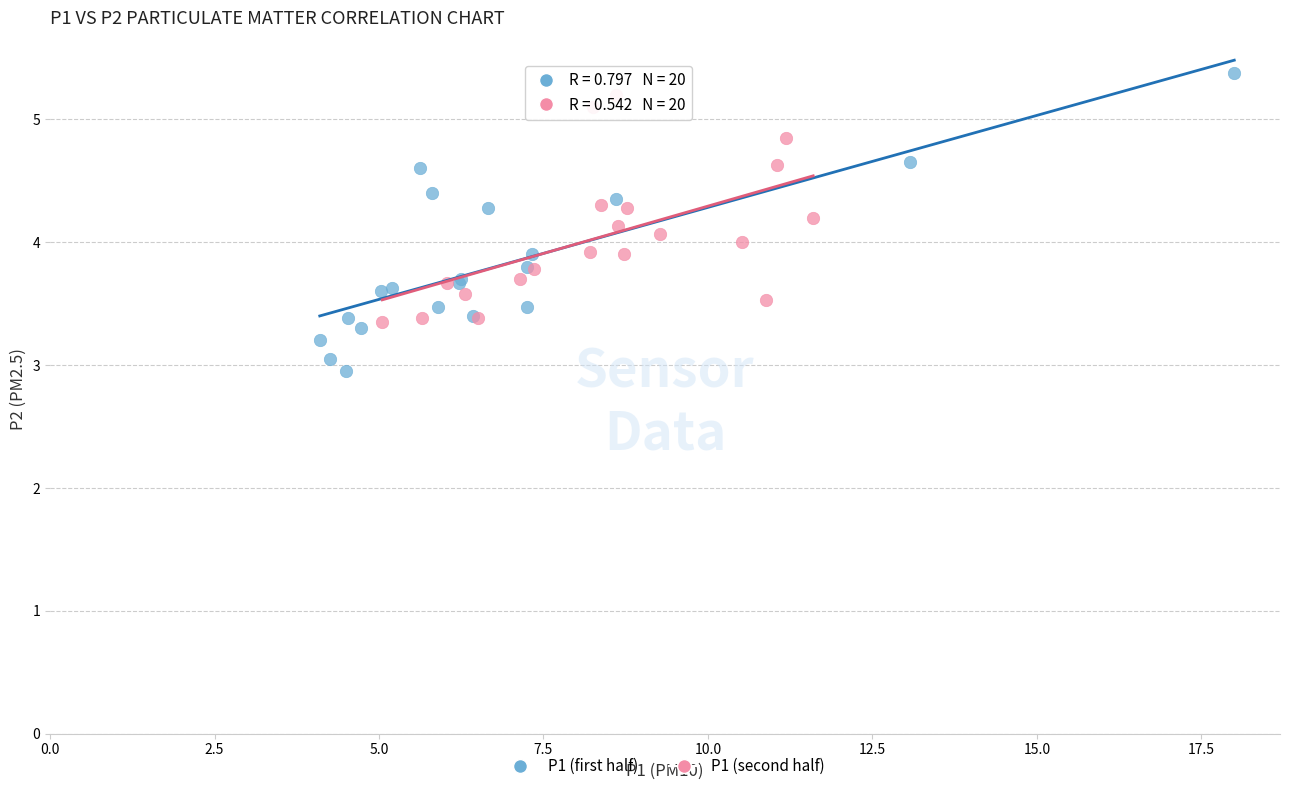

Which series has the largest Y range (max minus min)?

P1 (first half)